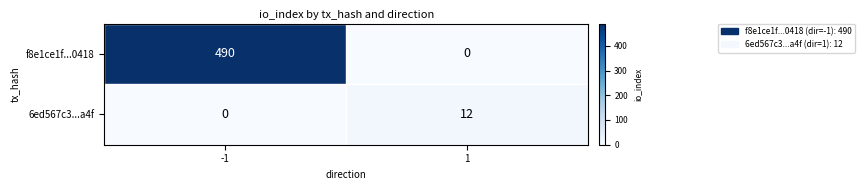

Reading left to right, transcribe all the data shown in this chart.

f8e1ce1f...0418: -1=490	1=0
6ed567c3...a4f: -1=0	1=12